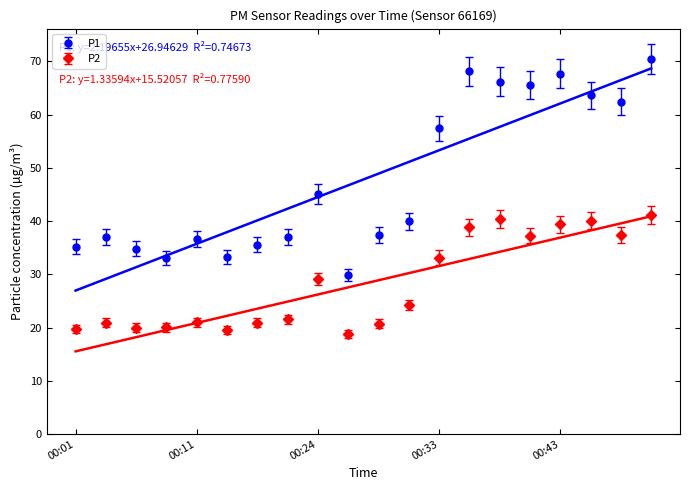

The P2 series shows 12.0 at 00:04. True or false?

False